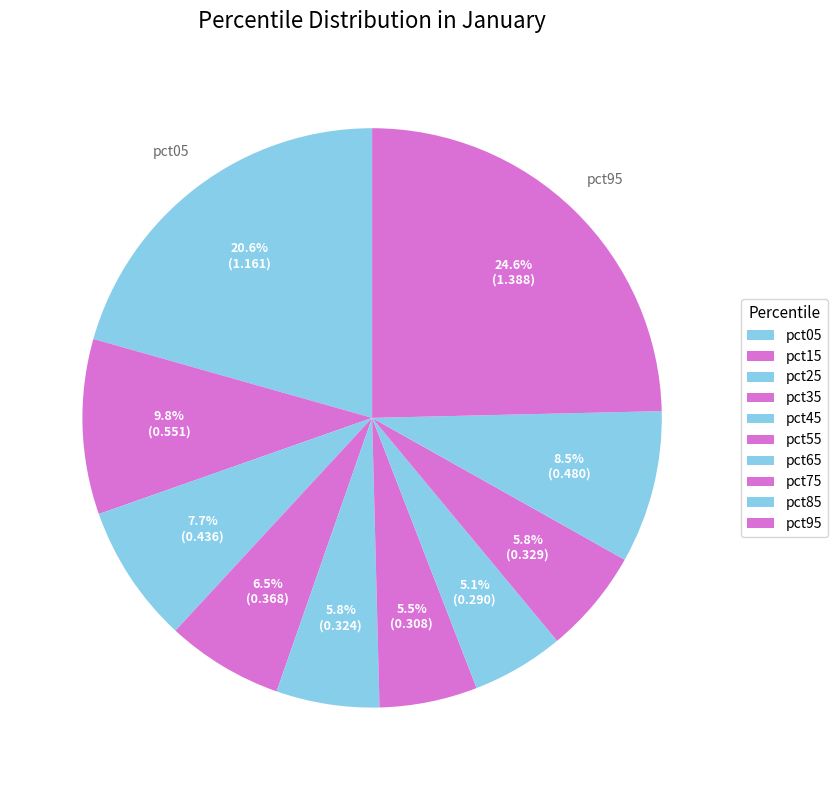

Is it true that pct05 is 21% of the pie?

True